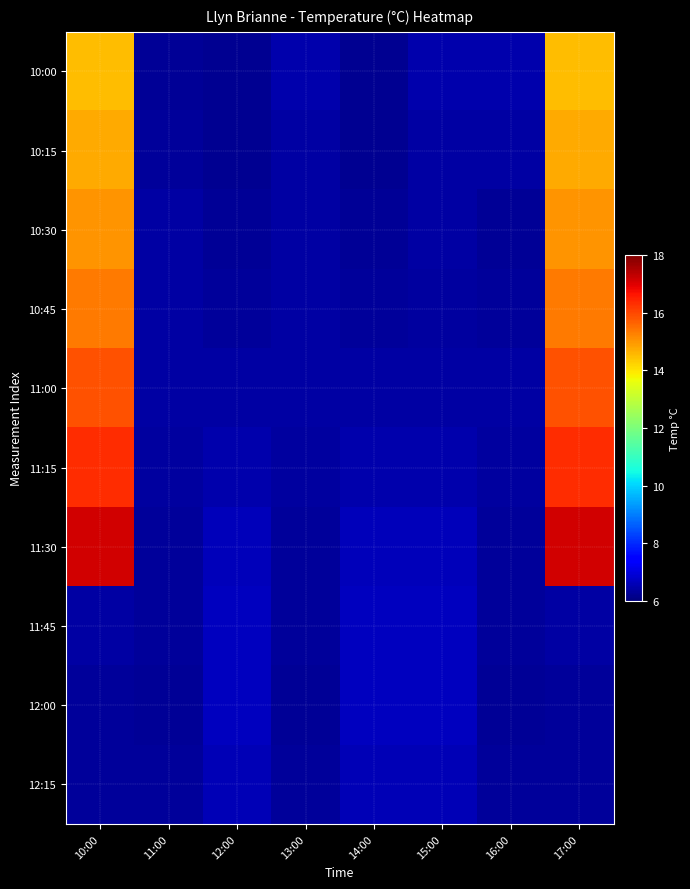

Which series has the largest range (max minus min)?

11:30